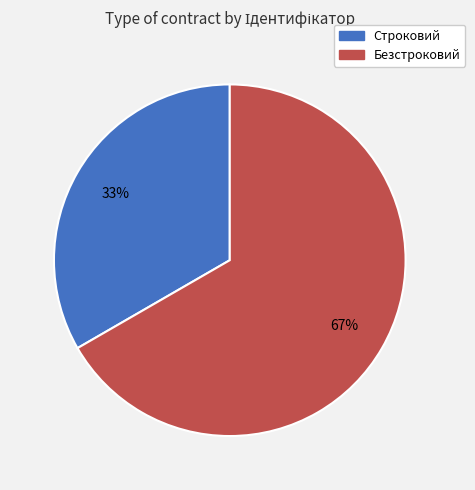

To the nearest percent, what is the combined percentage of Строковий and Безстроковий?

100%